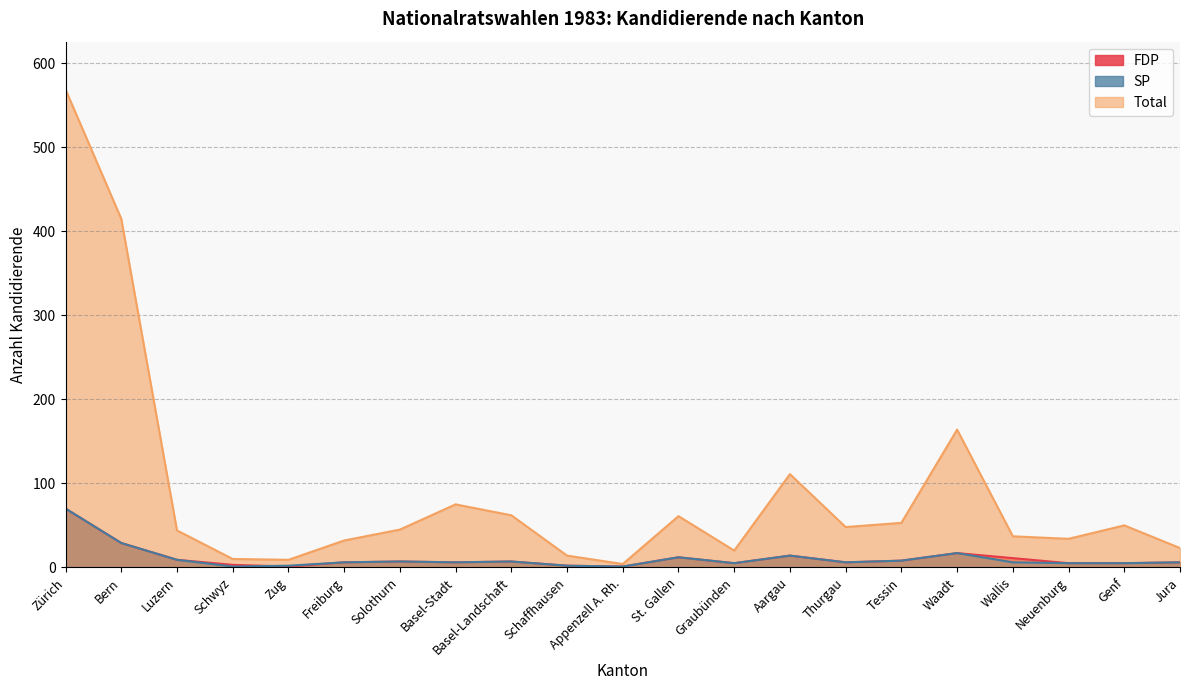

Where is the first local maximum for SP?

Solothurn